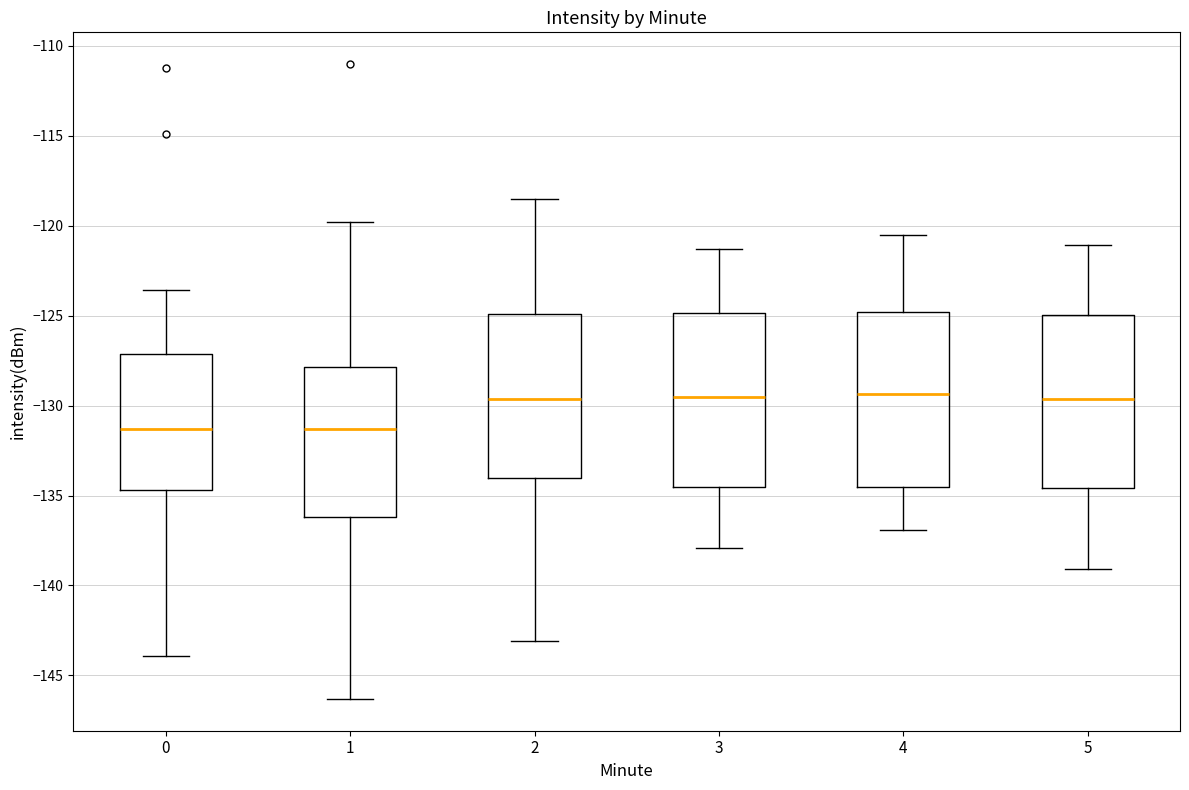

Where does the lower whisker of the box at x = 1 end on the y-axis? The values are not printed on the chart, so give them approximately, as read against the axis.

-146.5